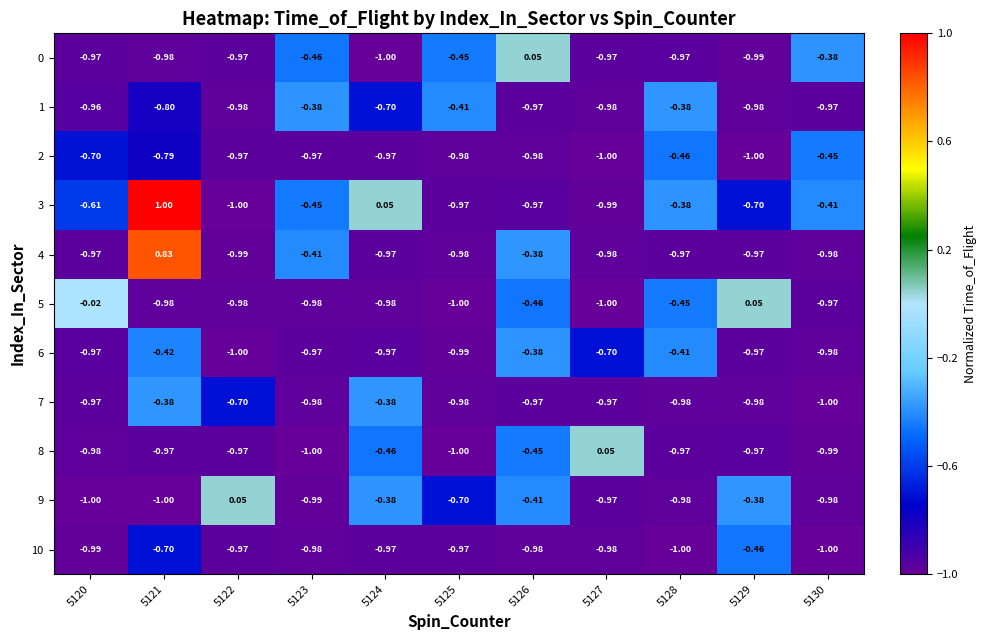

Is the value of 6 at 5127 greater than the value of 2 at 5125?

Yes